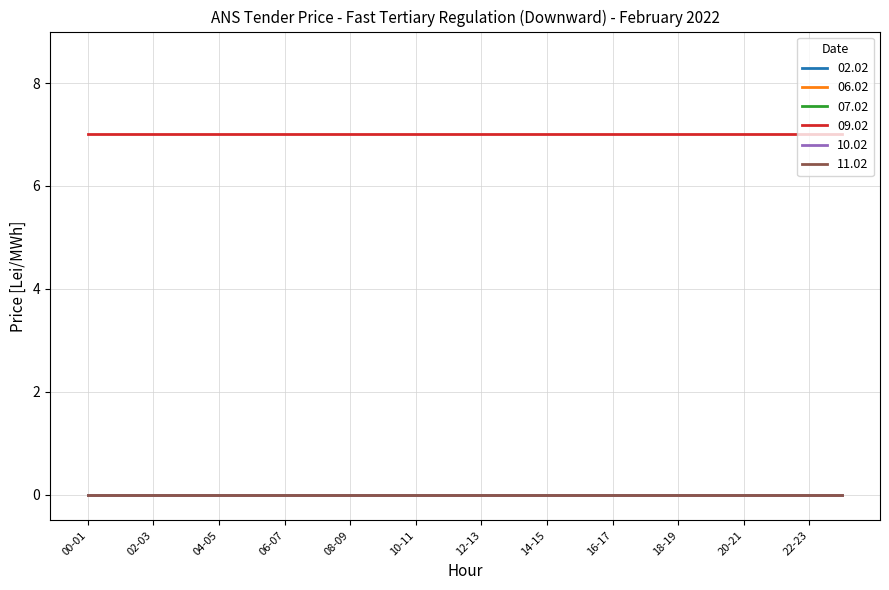

Is this an area chart (filled region under the line)?

No